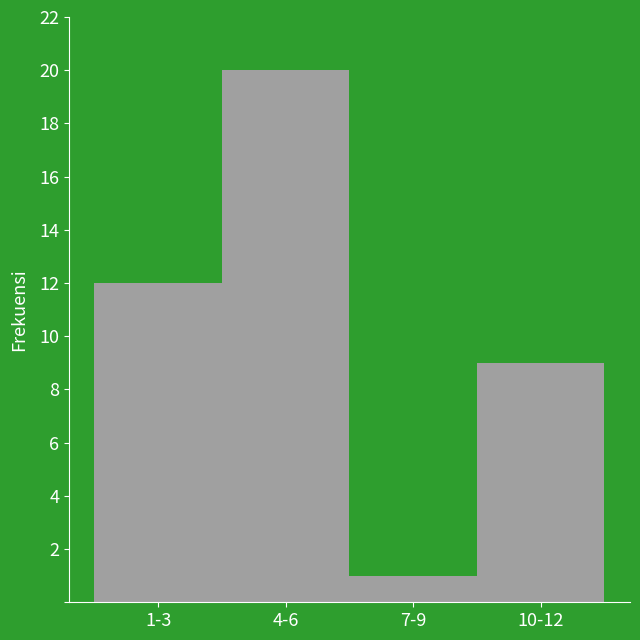

Reading left to right, what are all the values shown in this chart?

1-3=12	4-6=20	7-9=1	10-12=9